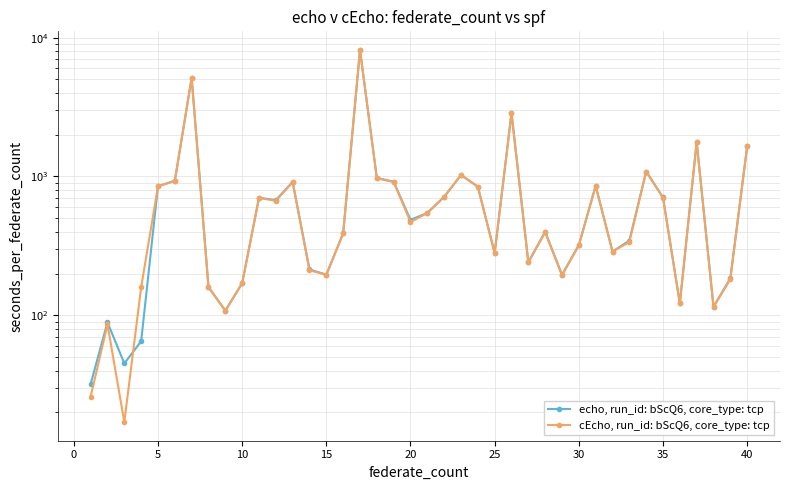

What is the difference between the maximum and minimum values in the cEcho, run_id: bScQ6, core_type: tcp series?

8123